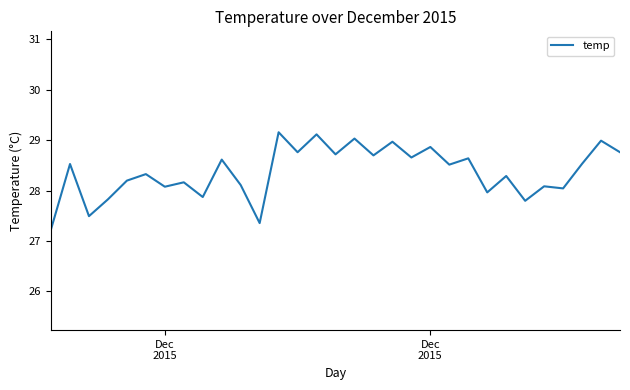

What is the minimum value shown in the chart?

27.2